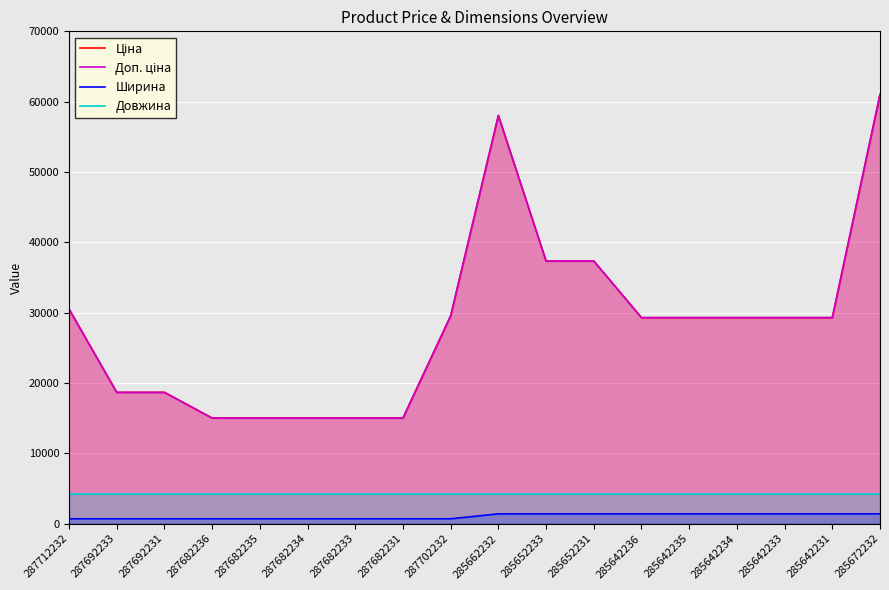

The Ціна series shows 29294.9 at 285642235. True or false?

True